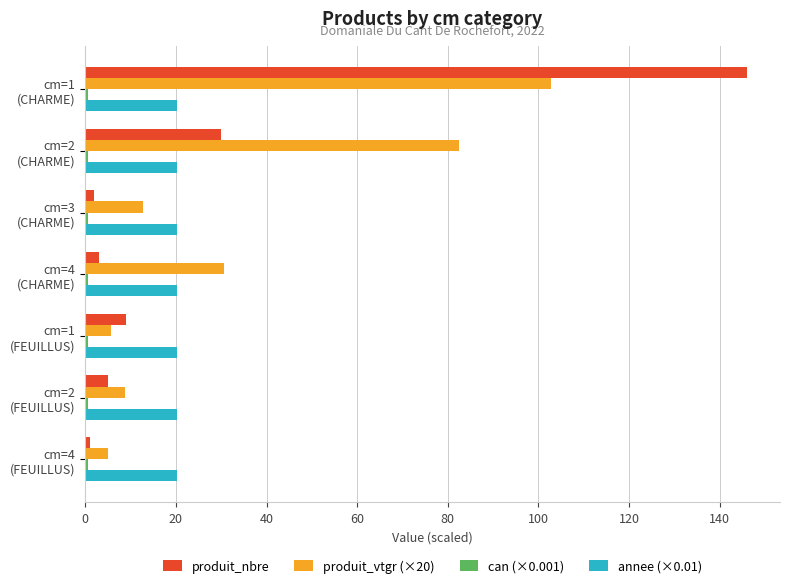

What is the sum of all annee (×0.01) values?

141.5